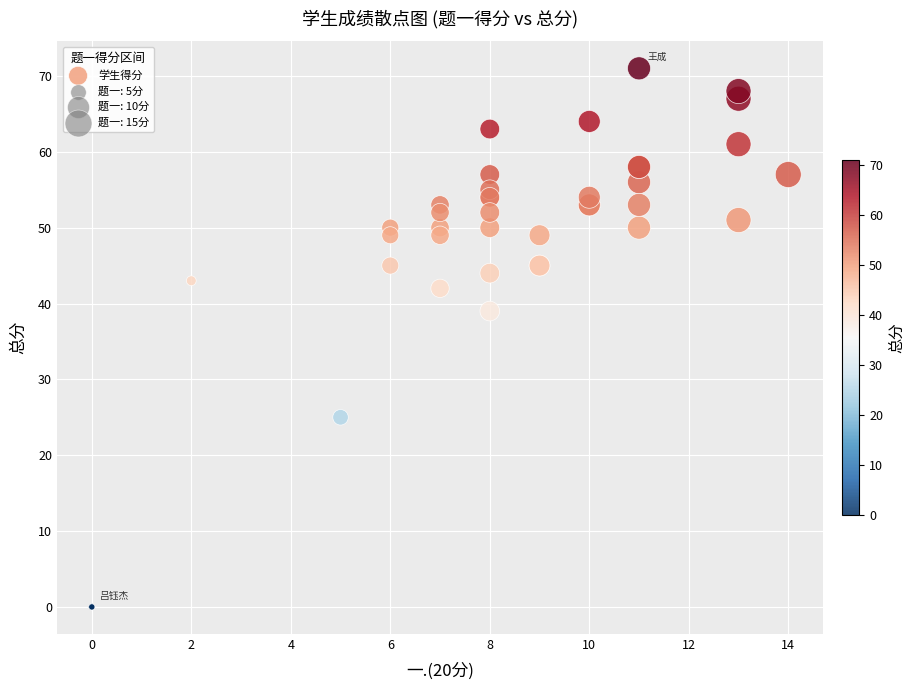

What Y value in the scatter plot is closest to 35?

39